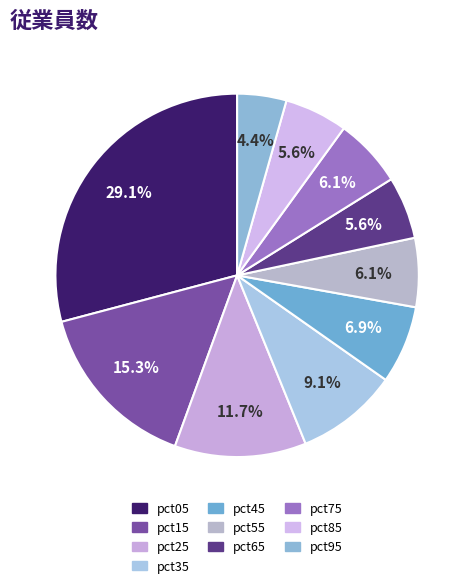

Is it true that pct95 is 4% of the pie?

True